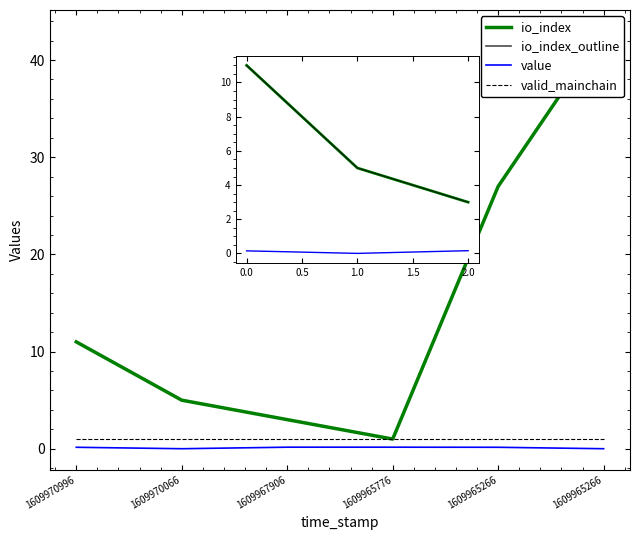

True or false: io_index and valid_mainchain intersect in this chart.

False